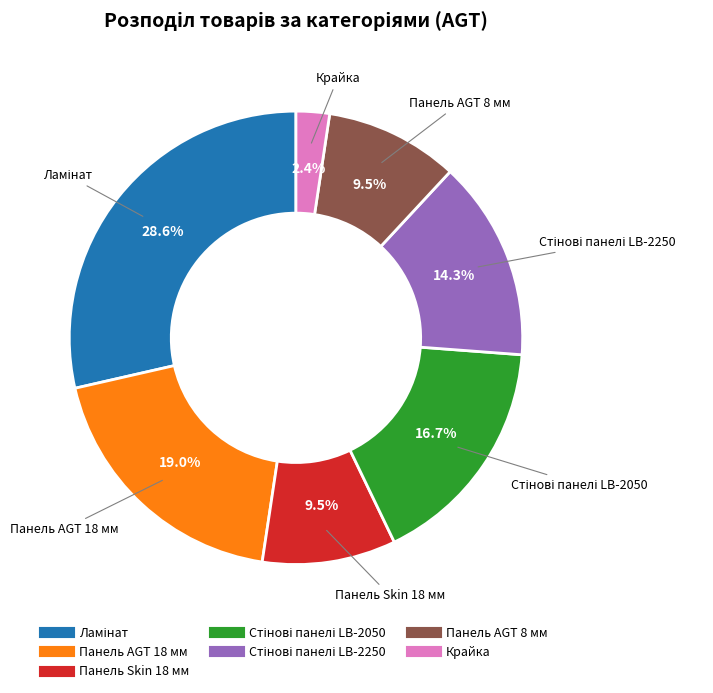

Does any single category account for the majority?

No